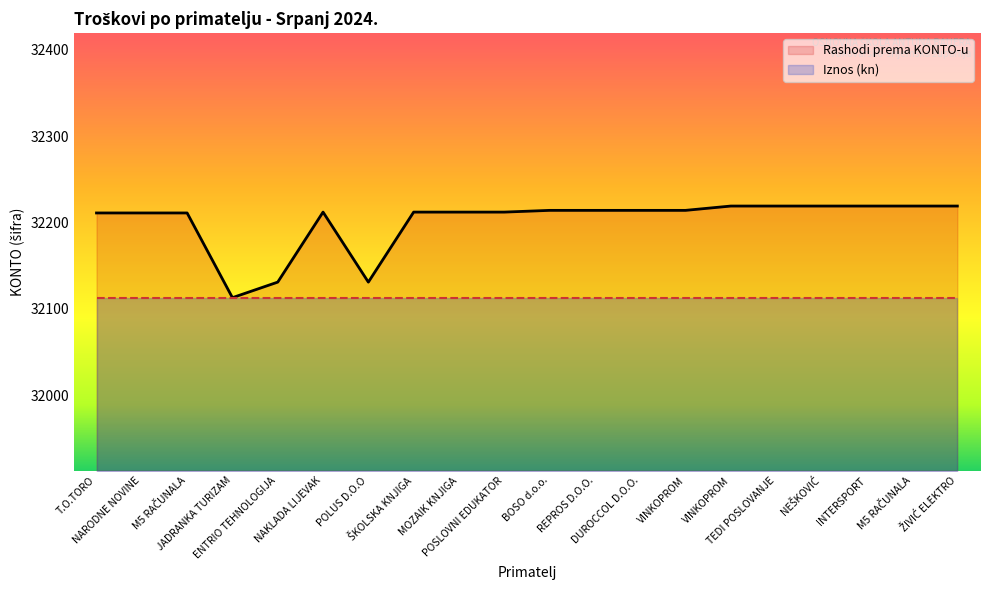

Does the chart display data point markers on the line(s)?

No